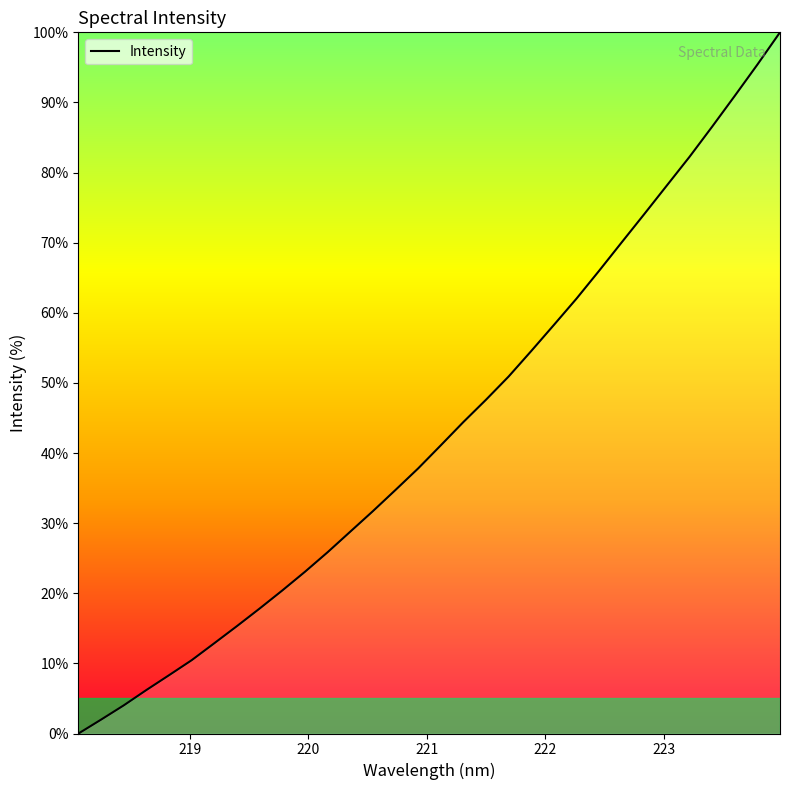

What is the sum of all values?

1381.8